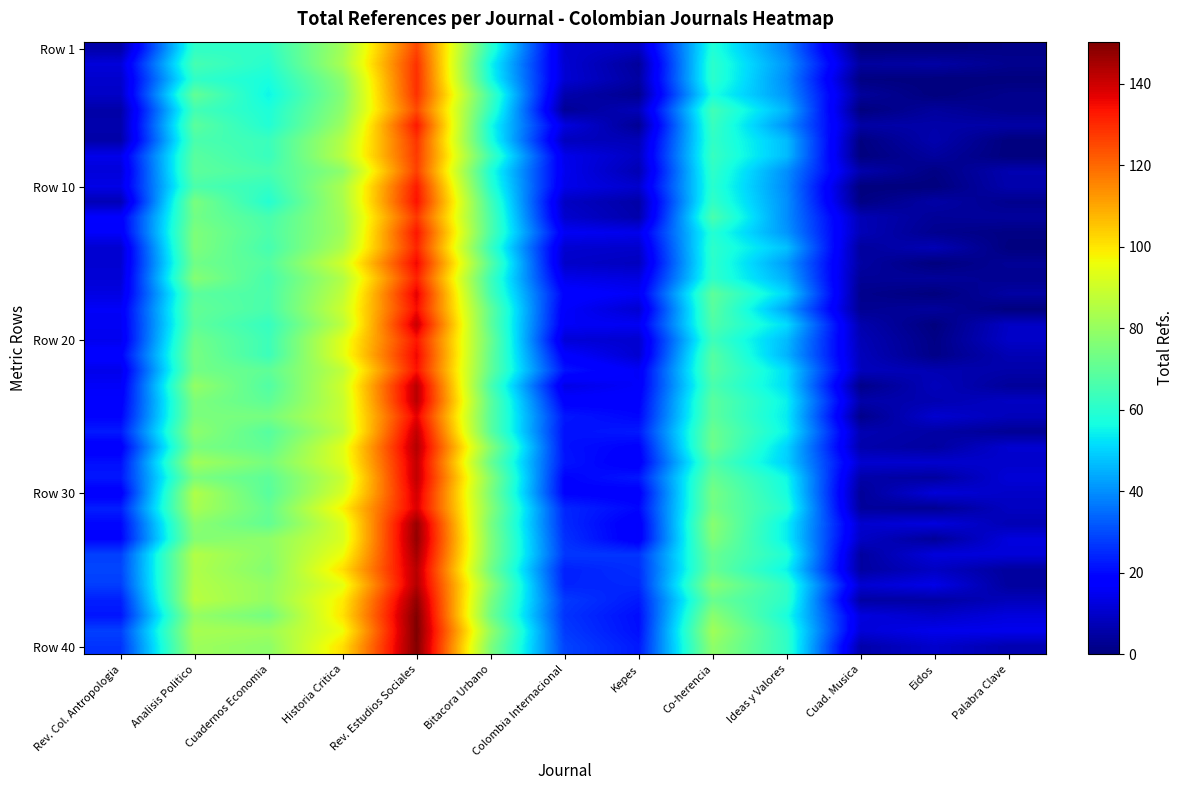

How many data points does each series have?

13